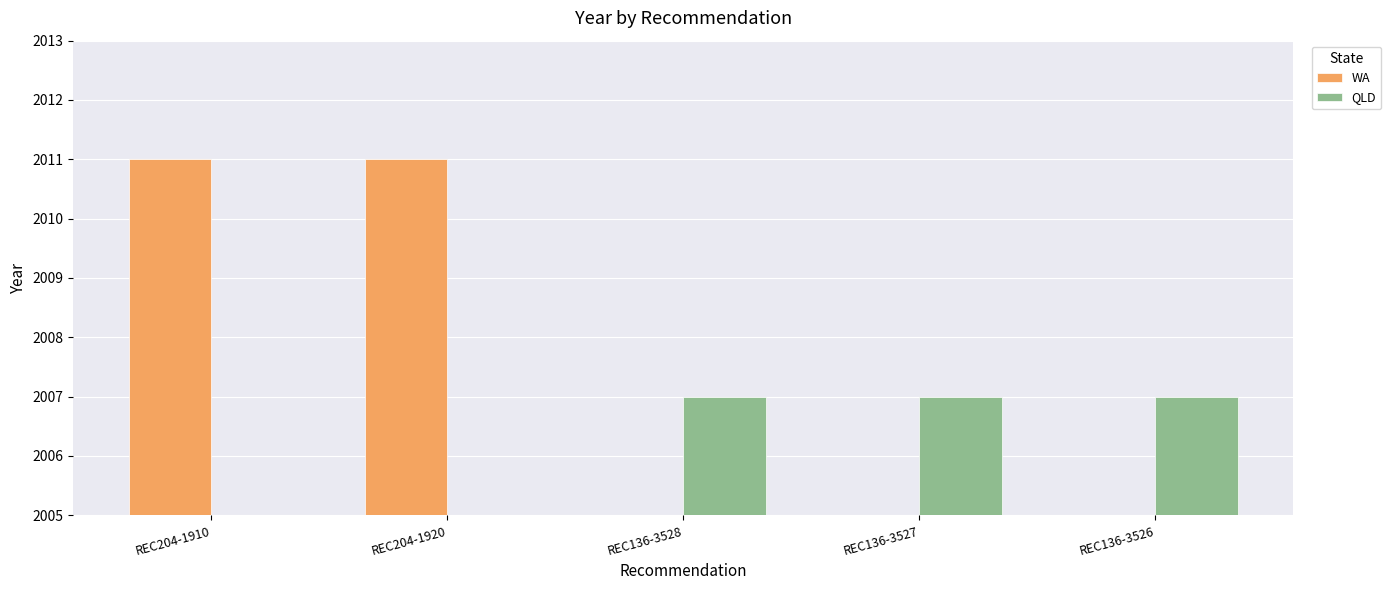

Is the value of QLD at REC136-3528 greater than the value of WA at REC136-3527?

Yes